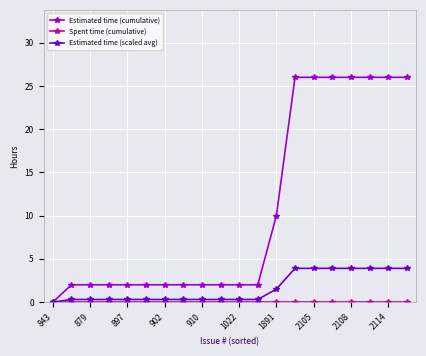

What is the highest value of the Estimated time (scaled avg) series?

3.9